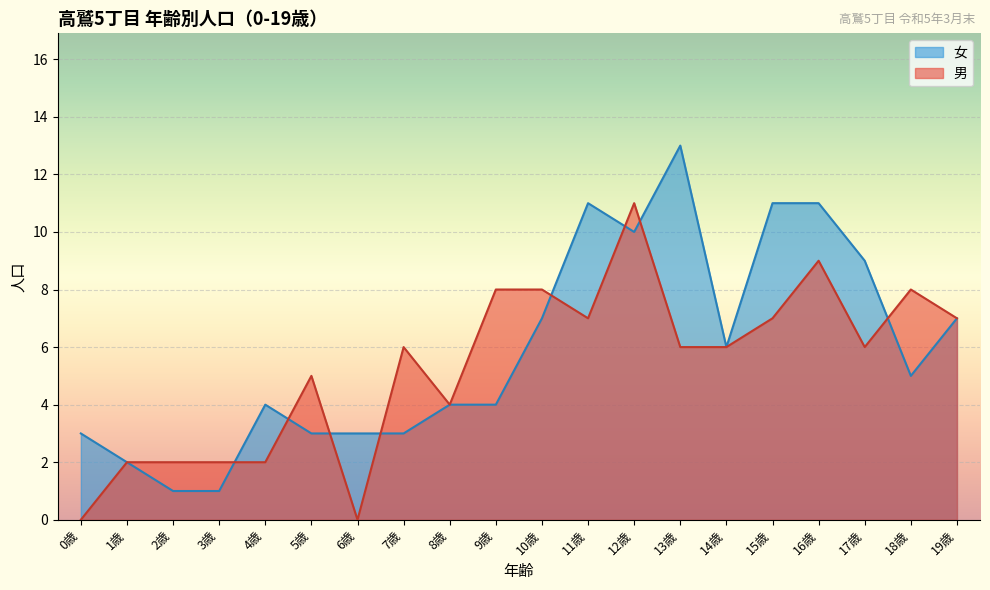

What is the label of the 1st point from the right?

19歳